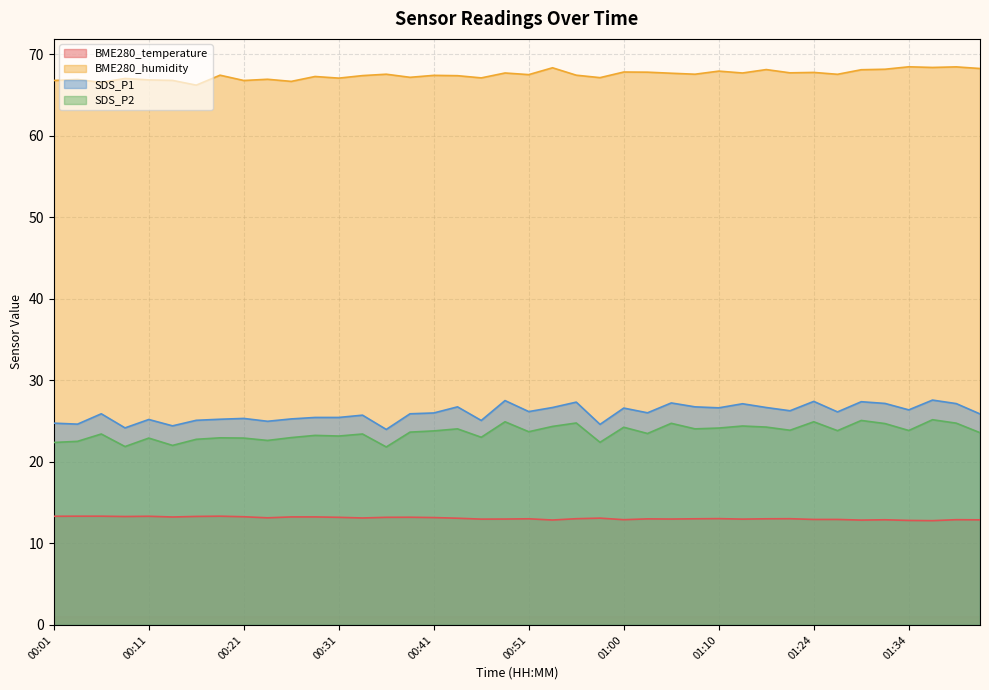

What is the average value of the BME280_temperature series?

13.1